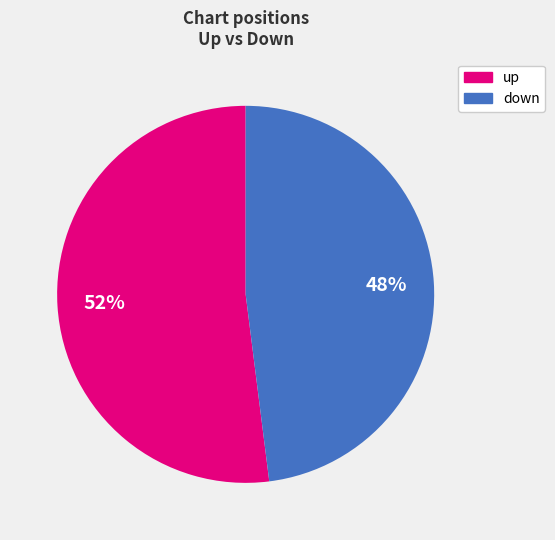

How many segments does this pie chart have?

2